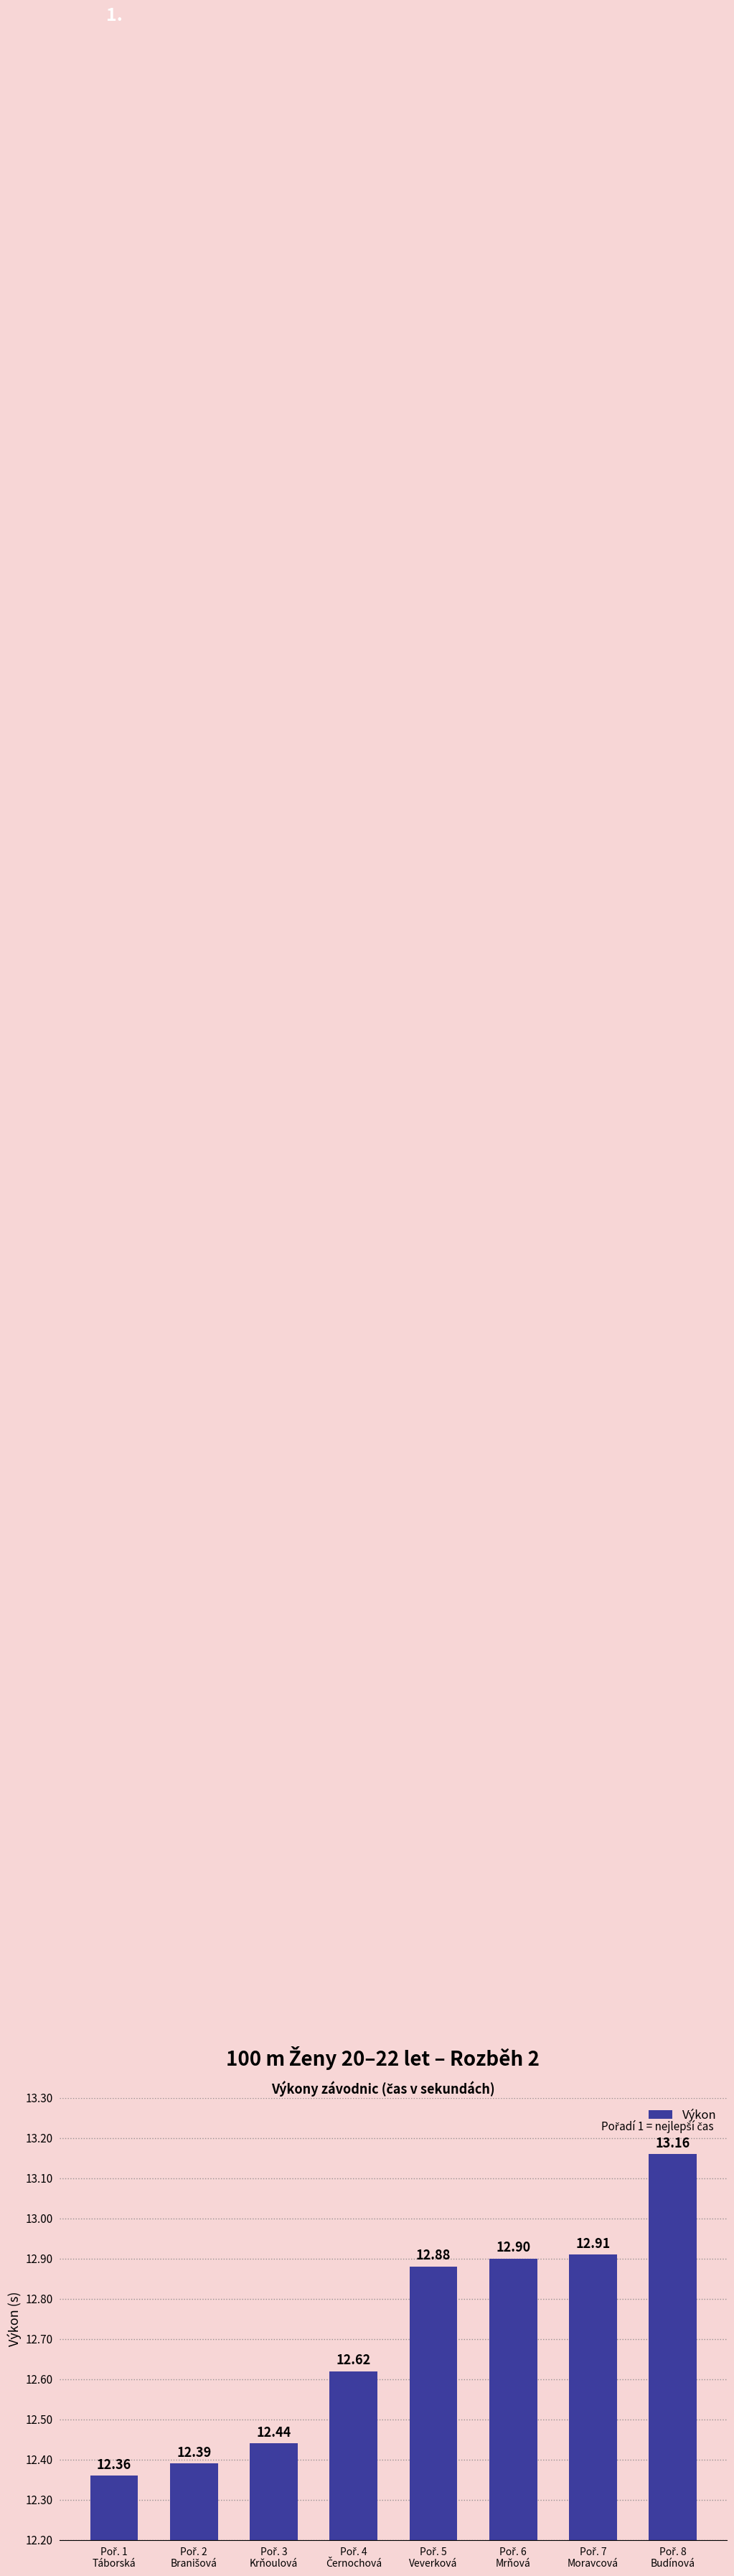

Reading left to right, what are all the values shown in this chart?

12.4	12.4	12.4	12.6	12.9	12.9	12.9	13.2